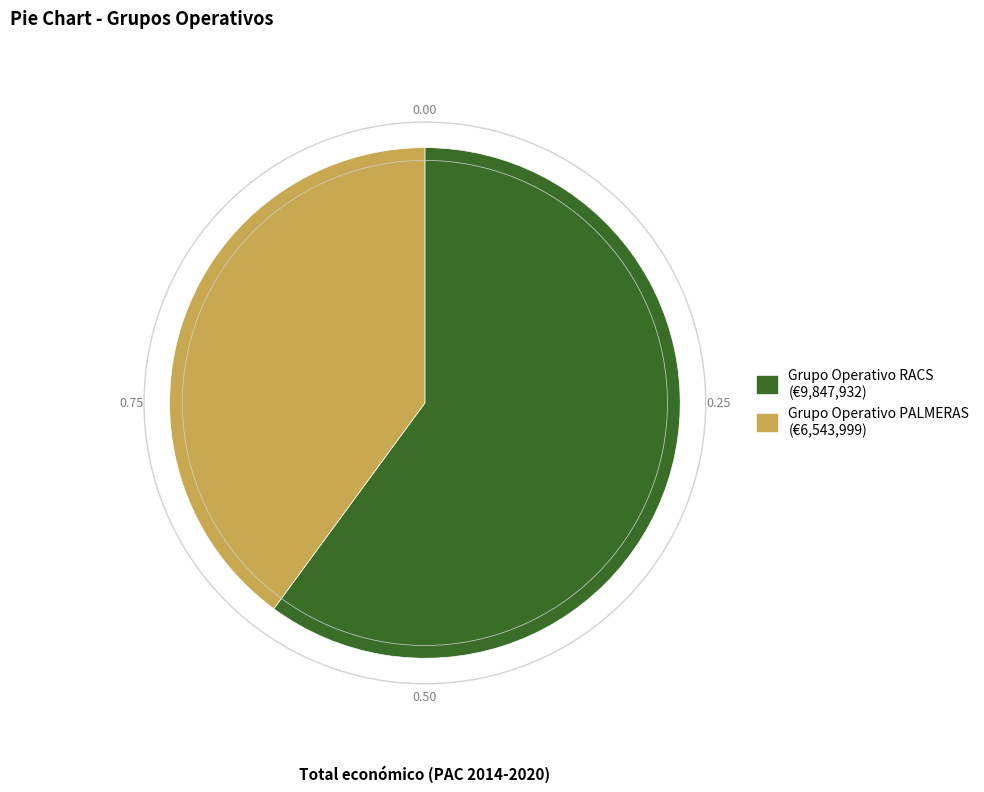

Which category has the smallest portion of the pie?

Grupo Operativo PALMERAS